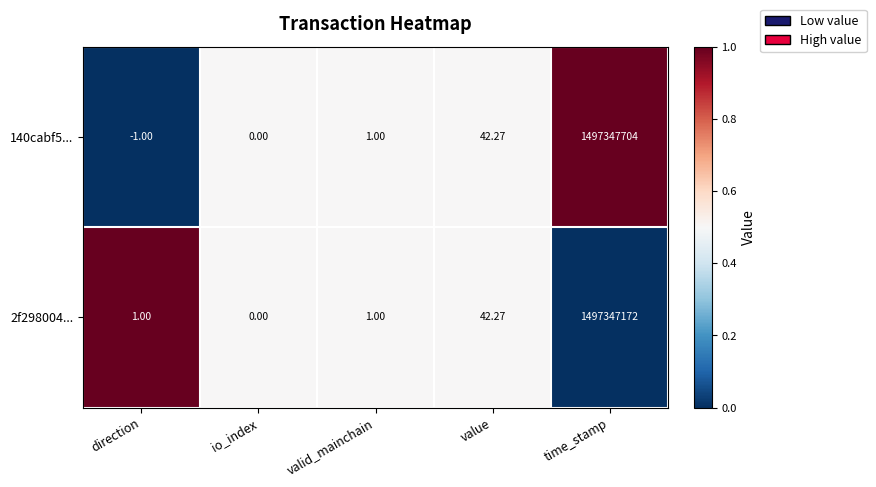

Rank the categories by 140cabf5... value from highest to lowest.

time_stamp, value, valid_mainchain, io_index, direction